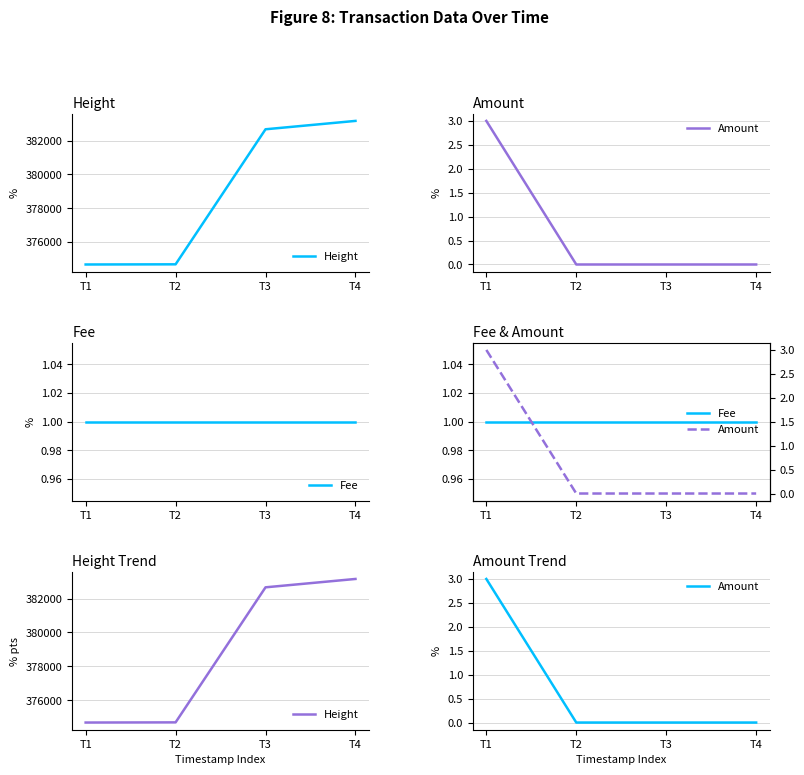

What is the value of the Fee point at the 1st from the left?

1